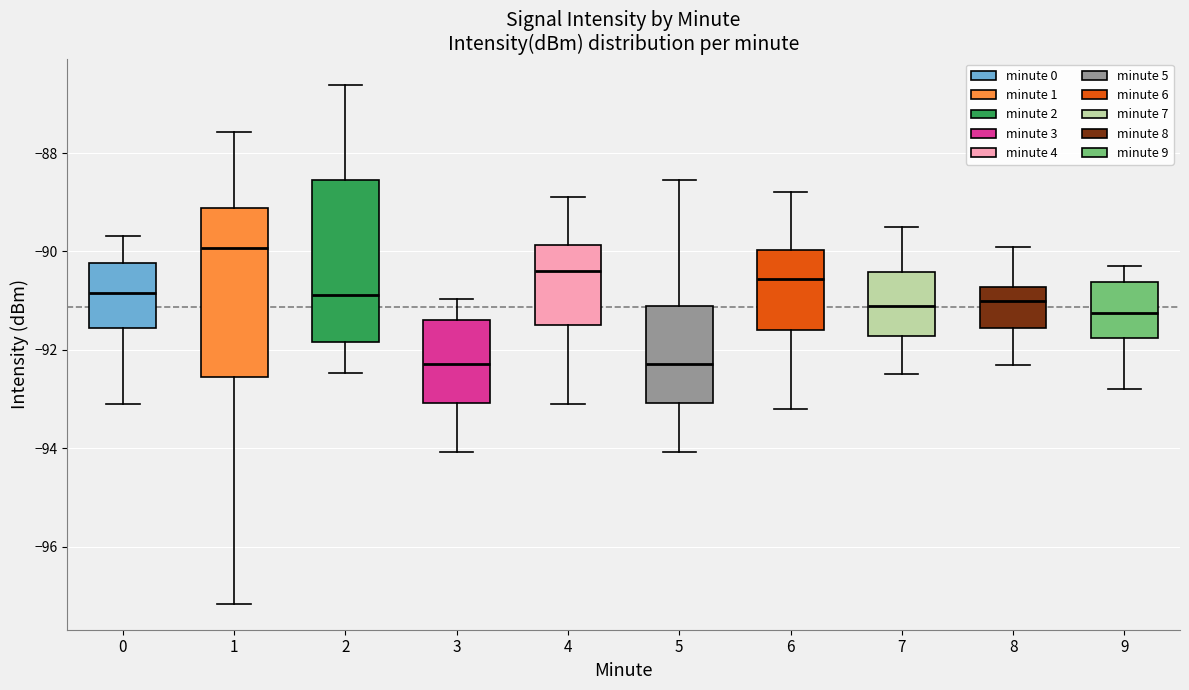

Where does the median line of the box at x = 1 sit on the y-axis? The values are not printed on the chart, so give them approximately, as read against the axis.

-90.0